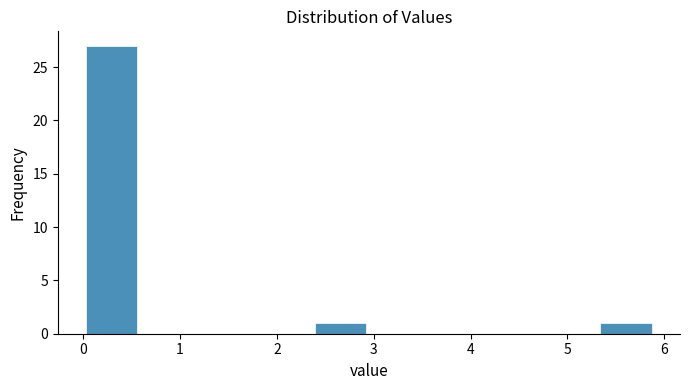

What is the height of the bar covering 5.31 to 5.90 on the x-axis? Neither the bar edges nor the heights are printed on the chart, so give them approximately, as read against the axes.

1